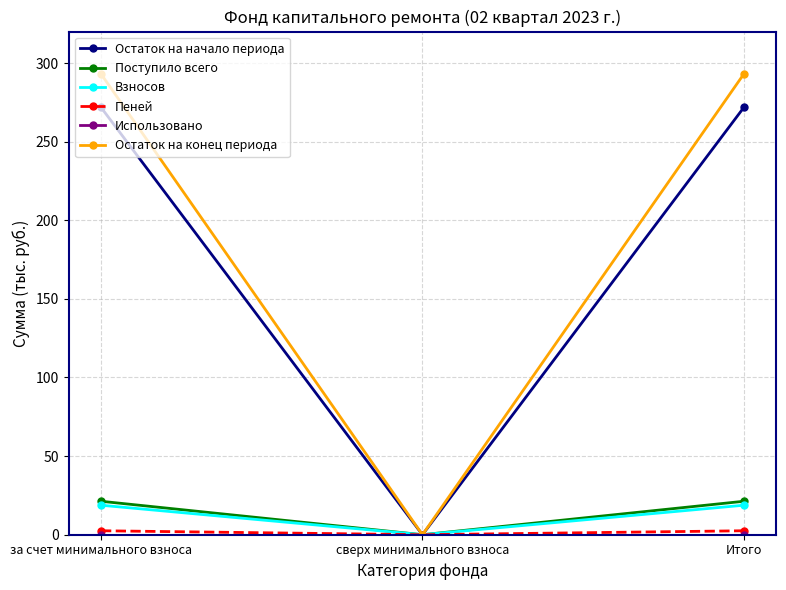

Which series has the largest total across all categories?

Остаток на конец периода